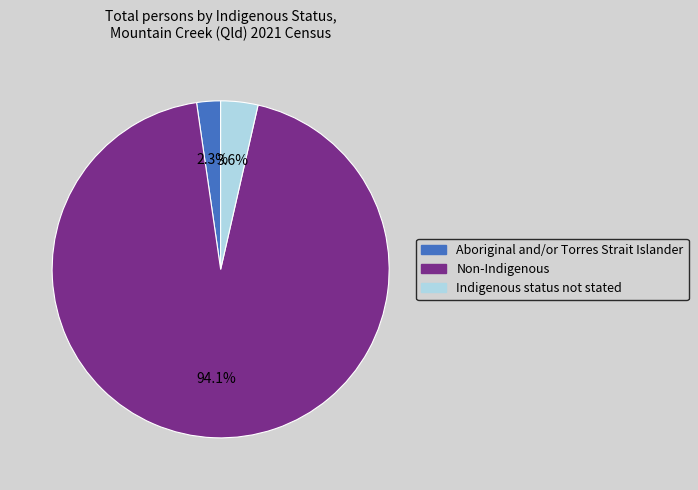

To the nearest percent, what is the difference between the Non-Indigenous and Aboriginal and/or Torres Strait Islander slice percentages?

92%